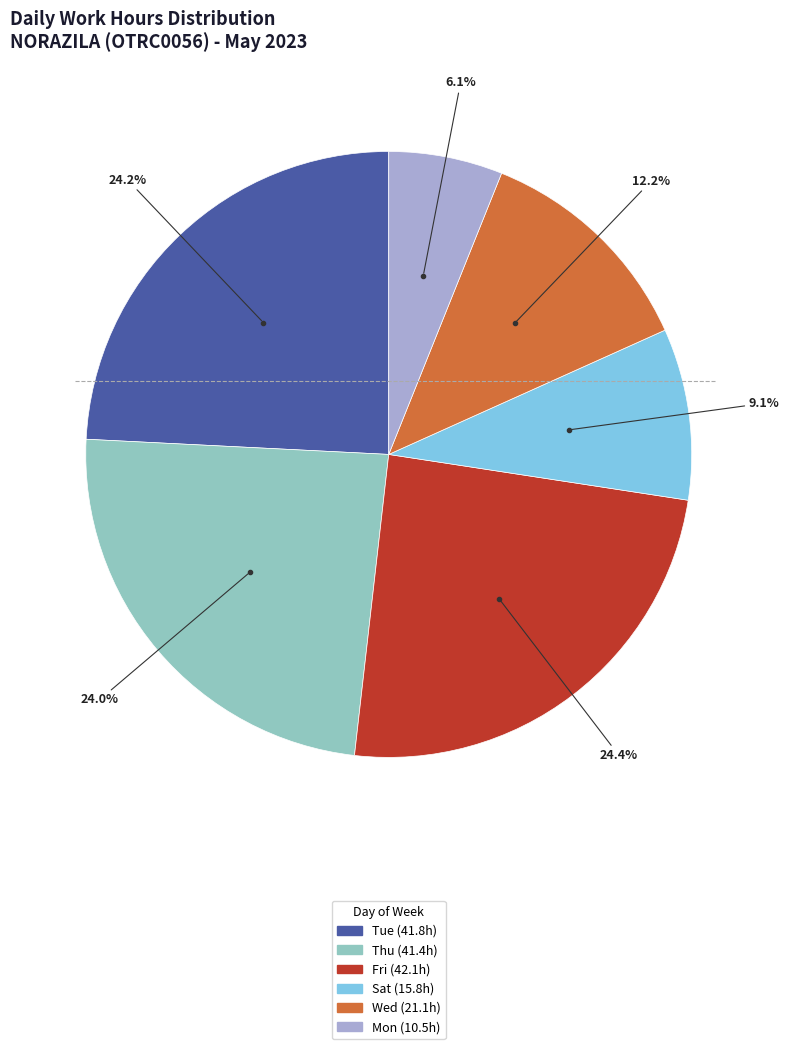

Does any single category account for the majority?

No